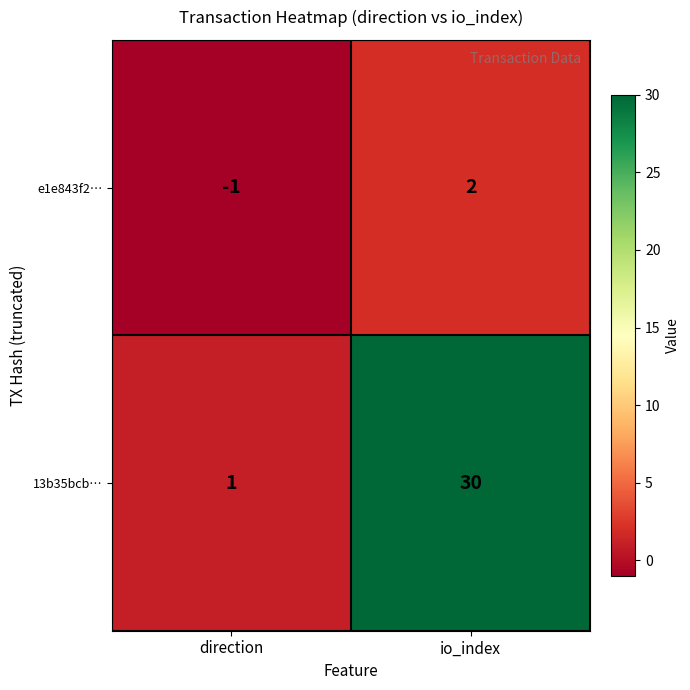

What is the maximum value shown in the chart?

30